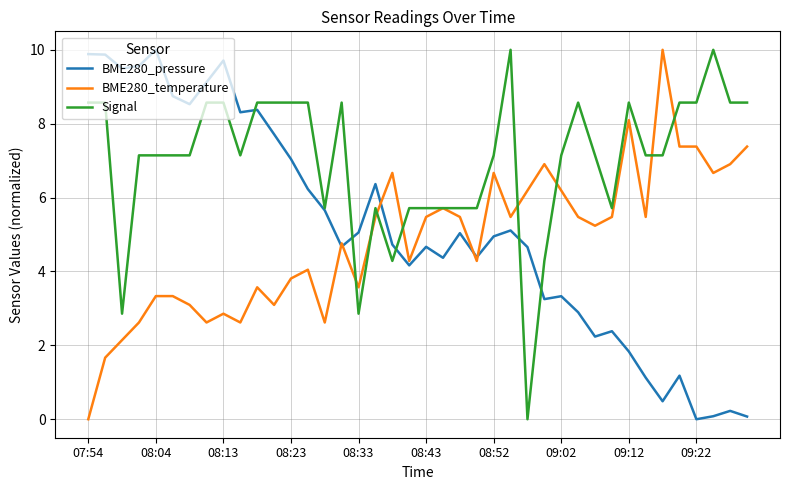

Which series has the largest total across all categories?

Signal